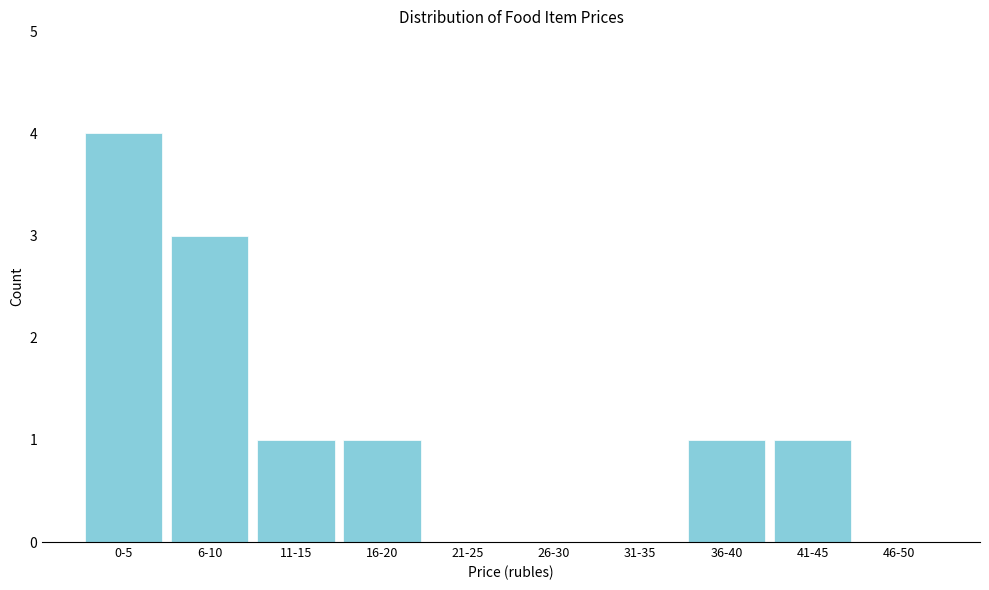

Reading left to right, transcribe all the data shown in this chart.

0-5=4	6-10=3	11-15=1	16-20=1	21-25=0	26-30=0	31-35=0	36-40=1	41-45=1	46-50=0